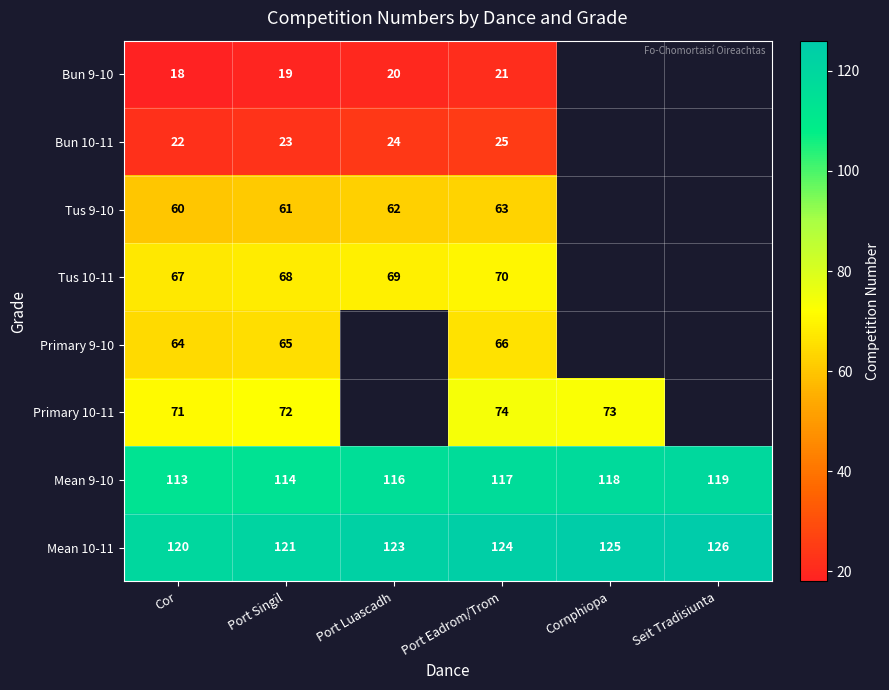

At which category is the sum across all series the highest?

Port Eadrom/Trom